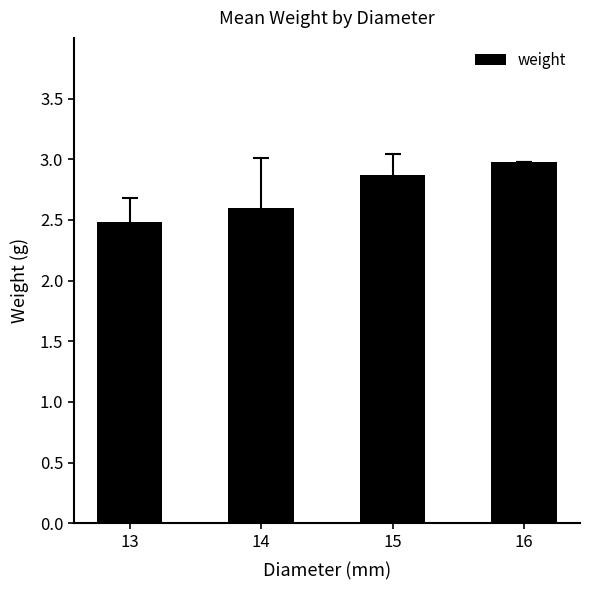

What is the value of the 2nd bar from the left?

2.6